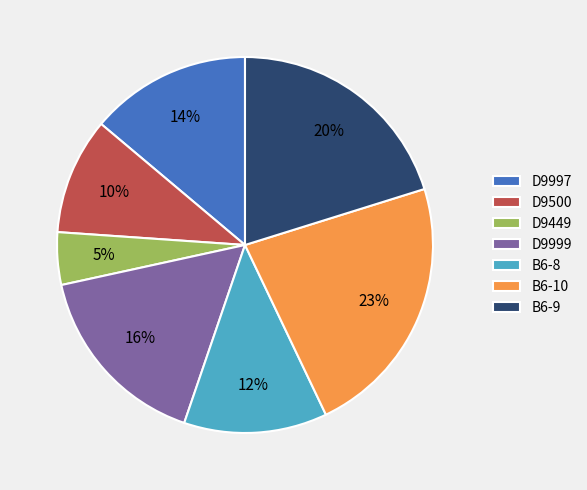

Is the sum of D9999 and D9500 greater than half?

No